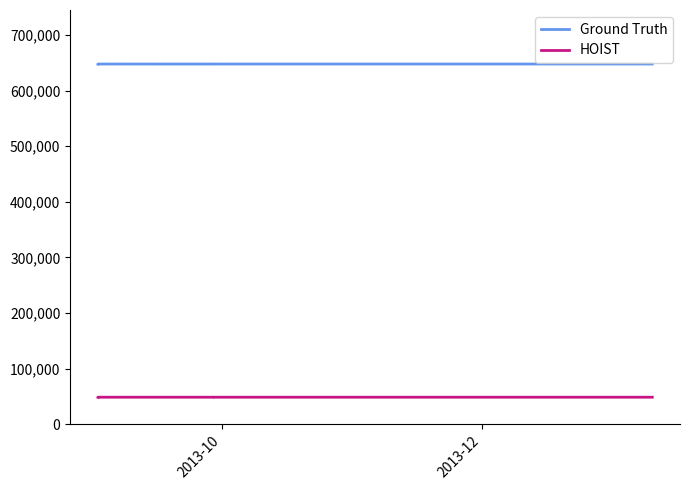

List the series in order of their peak value, highest first.

Ground Truth, HOIST